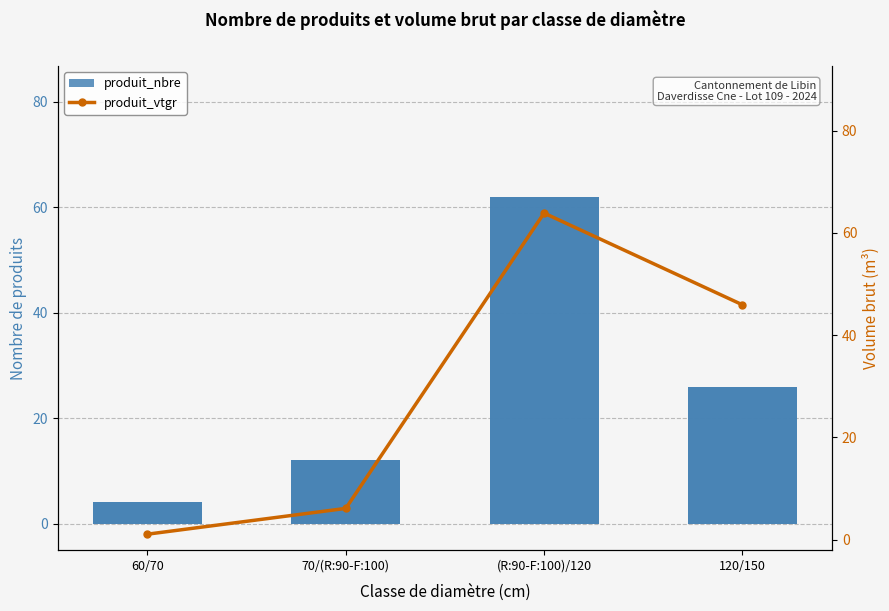

Is it true that produit_nbre equals 12.0 at 70/(R:90-F:100)?

True